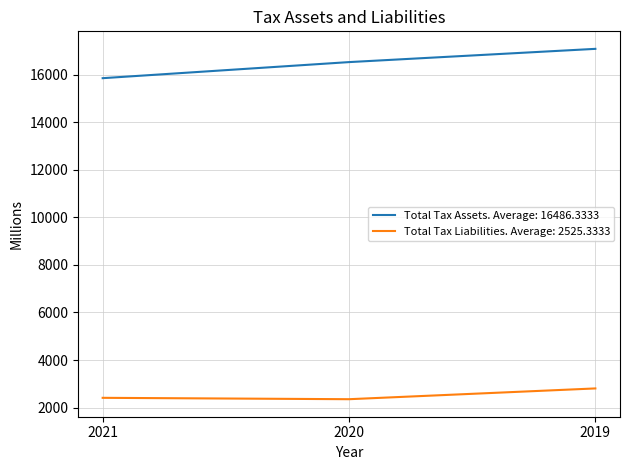

The value of Total Tax Liabilities. Average: 2525.3333 at 2021 is 3232. True or false?

False